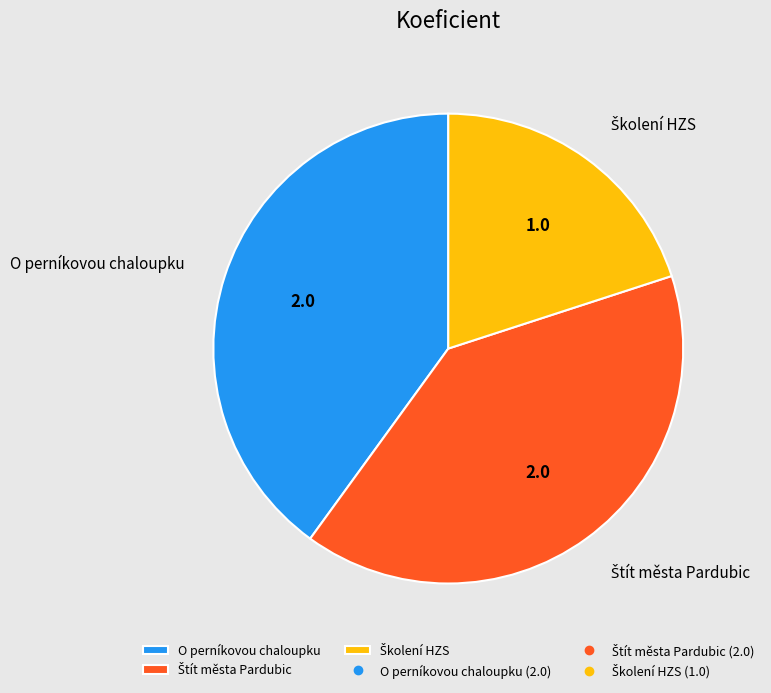

Does O perníkovou chaloupku represent more than half of the total?

No